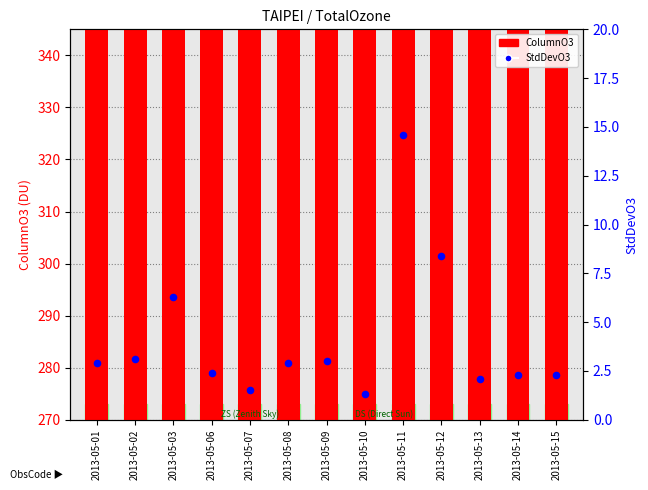

Which series contains the lowest Y value?

StdDevO3